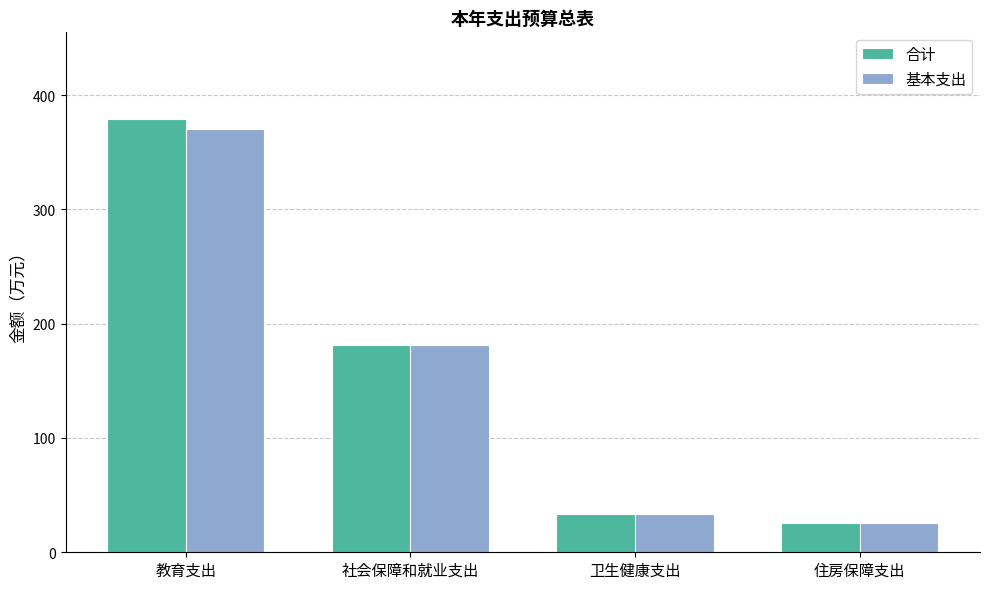

What is the average value of the 合计 series?

154.9